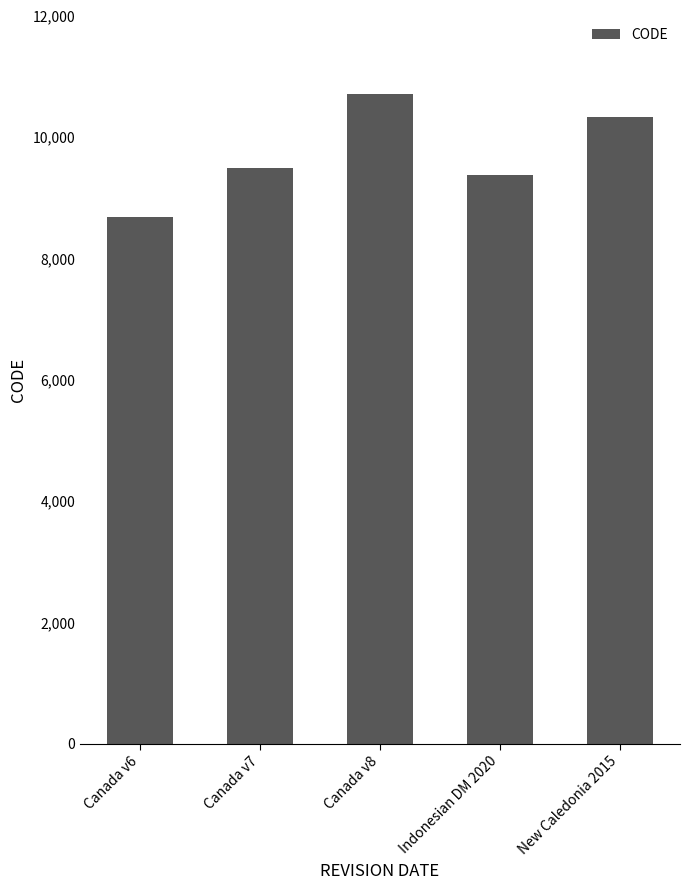

What is the sum of the values at Canada v8 and Canada v7?

20190